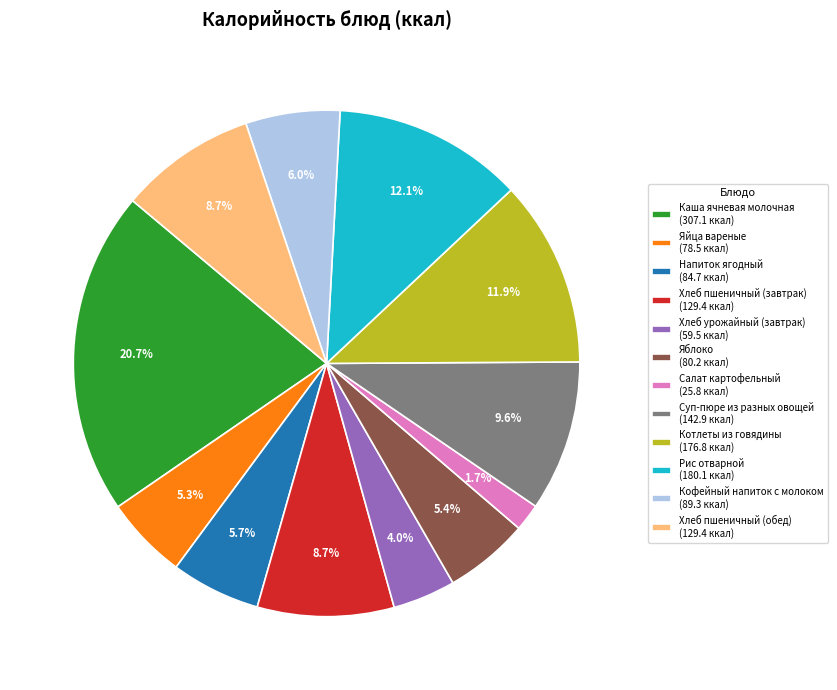

How many segments does this pie chart have?

12